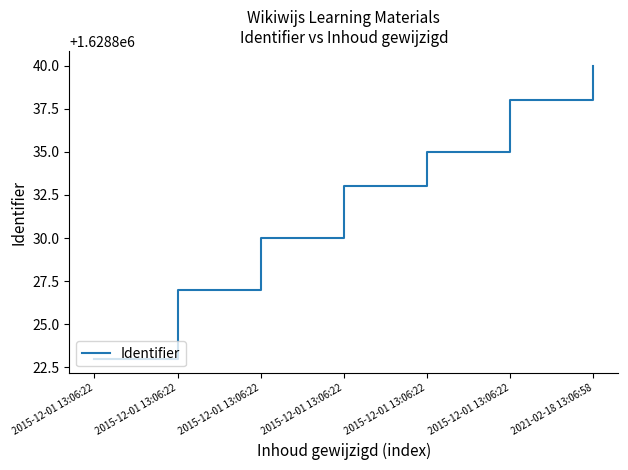

Approximately how many times larger is the value at 2015-12-01 13:06:22 compared to 2015-12-01 13:06:22?

1.0